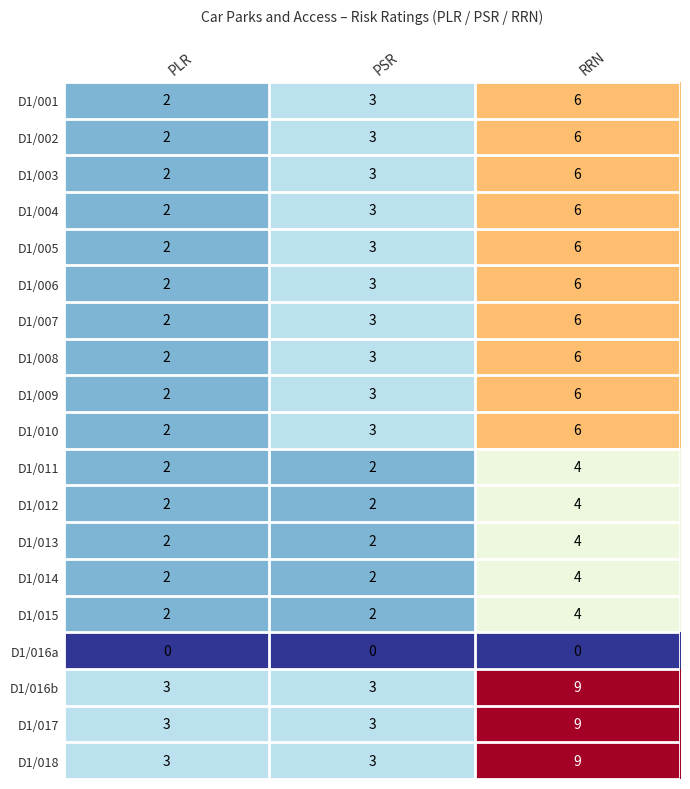

How many D1/002 values are between 2 and 6?

3